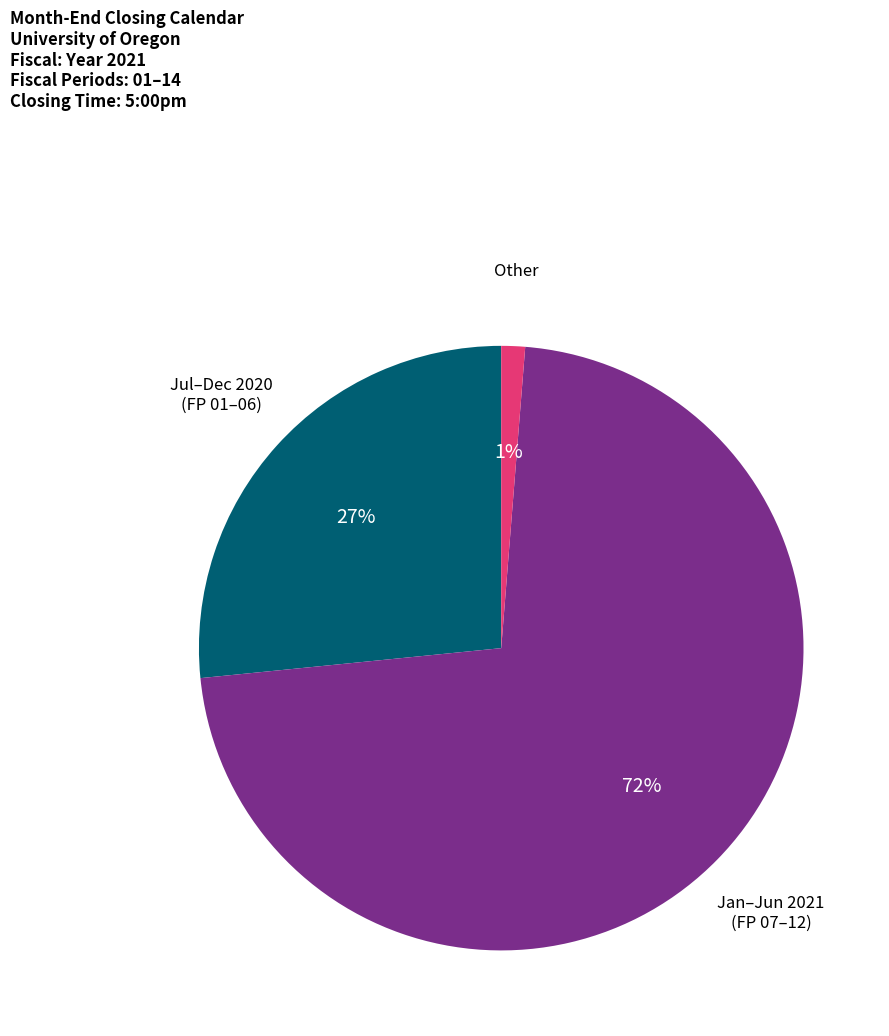

Is there any slice that represents more than half of the pie?

Yes